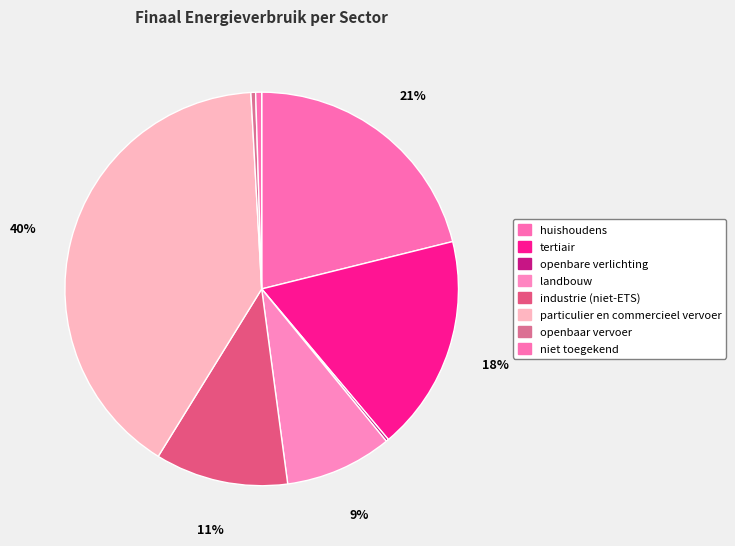

Between huishoudens and landbouw, which is larger?

huishoudens